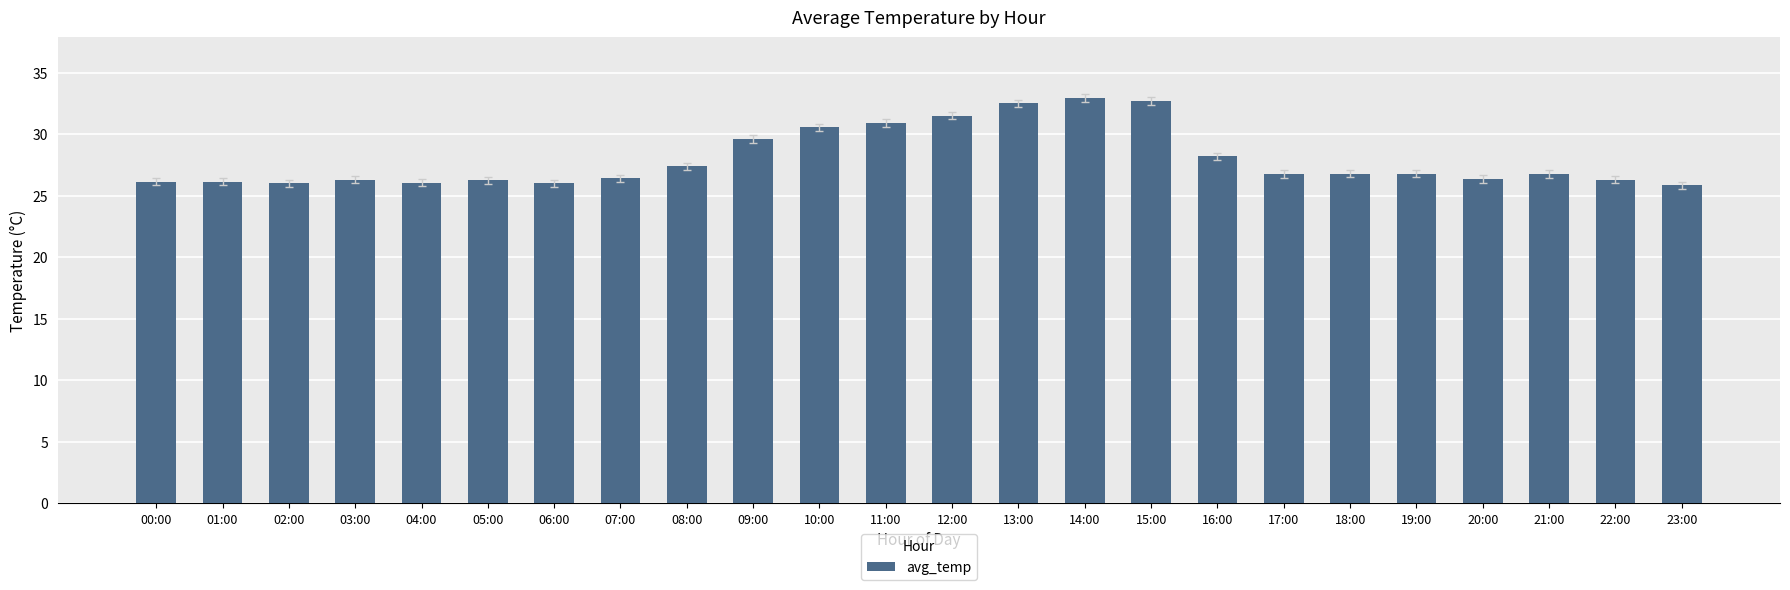

What is the label of the 9th bar from the left?

08:00